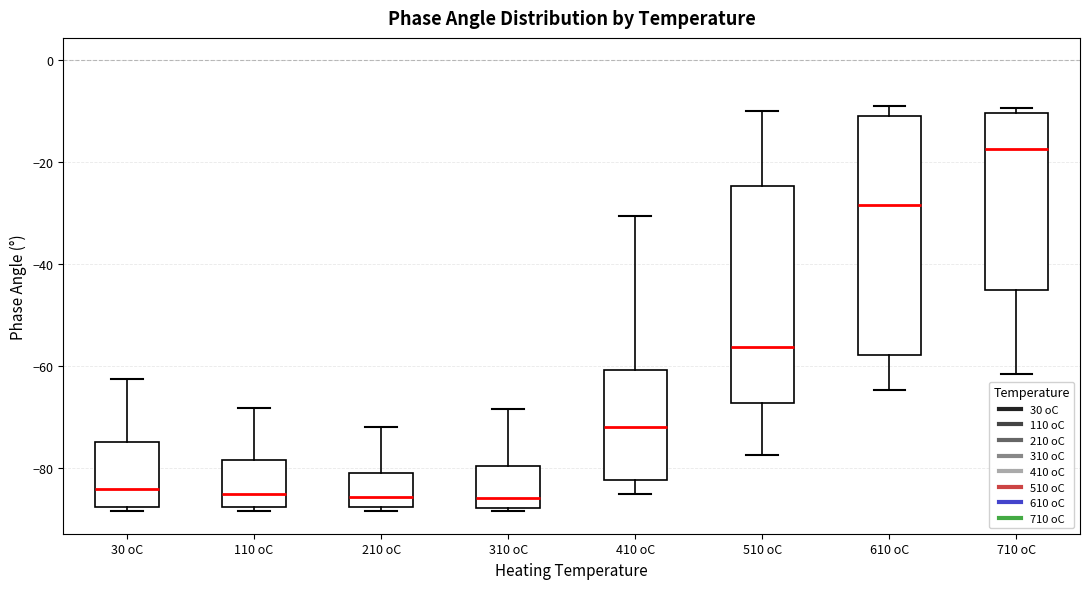

Comparing the boxes themselves (not the whiskers), which one is the tallest?

610 oC